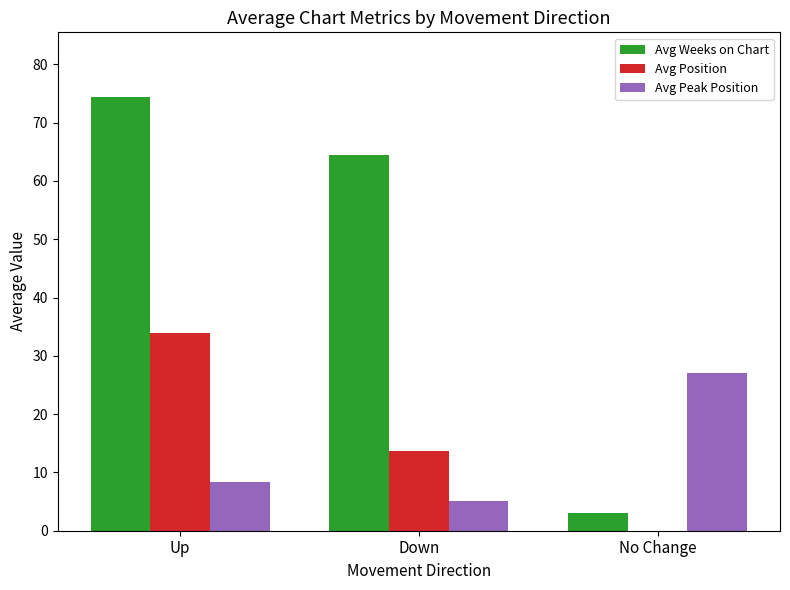

Which series has the largest range (max minus min)?

Avg Weeks on Chart